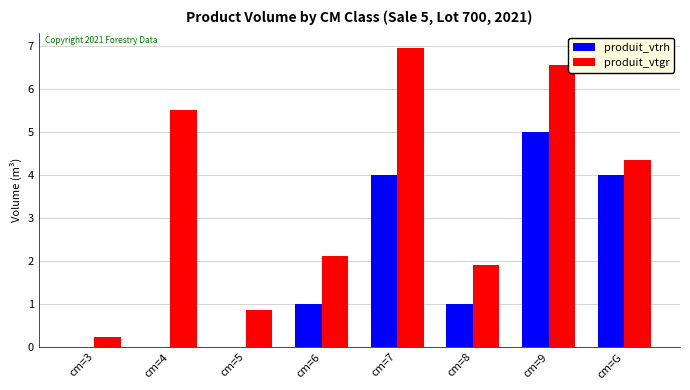

What is the sum of all produit_vtrh values?

15.0